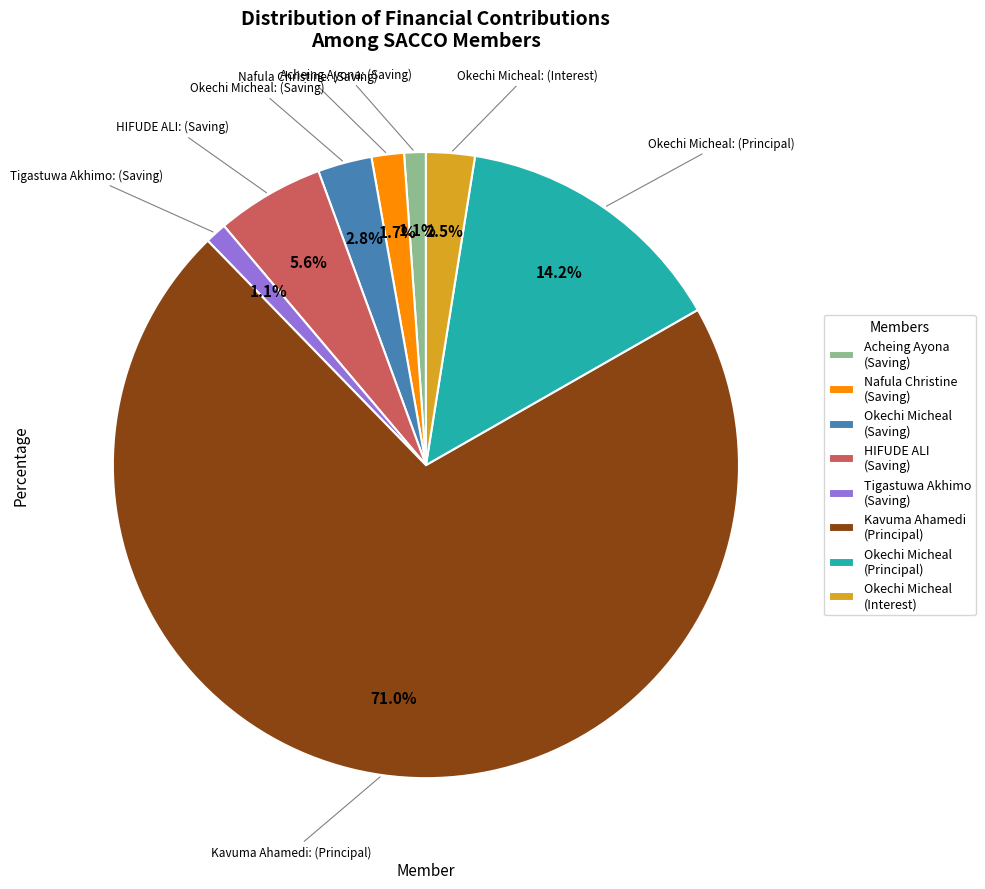

Approximately how many times larger is the value at Okechi Micheal (Saving) compared to Okechi Micheal (Interest)?

1.1